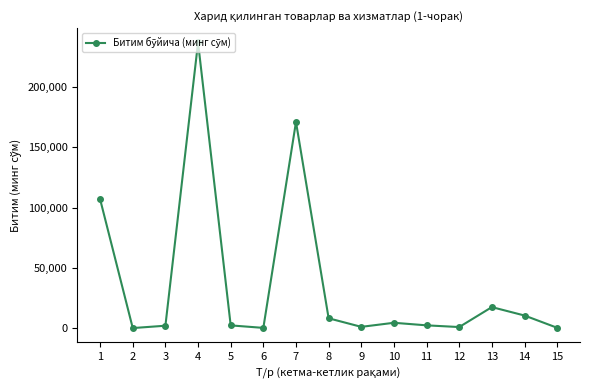

What is the change in value from 3 to 13?

+15411.6